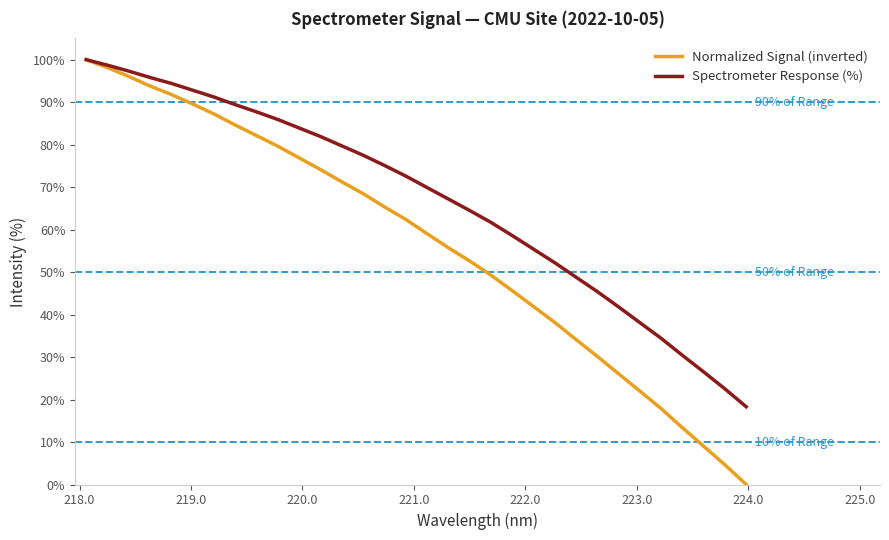

At how many categories does at least one series exceed 66?

18